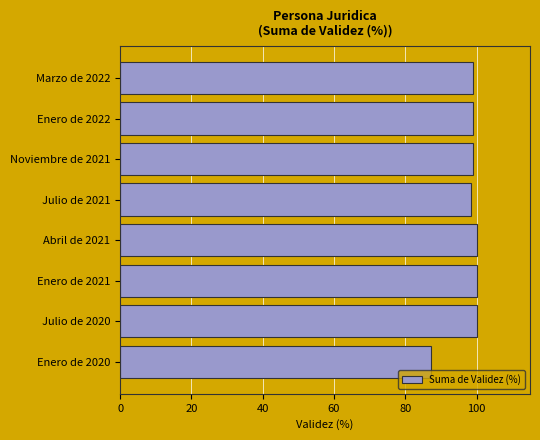

Approximately how many times larger is the value at Marzo de 2022 compared to Enero de 2021?

1.0